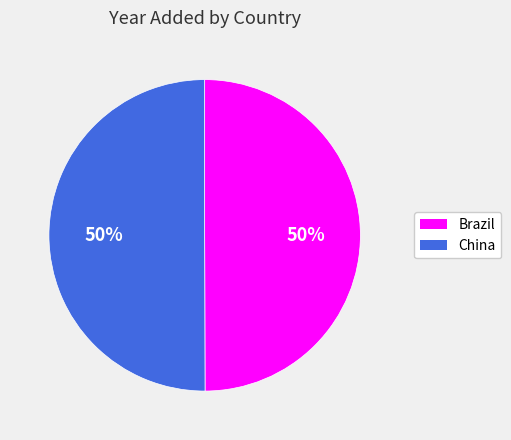

To the nearest percent, what percentage of the pie is Brazil?

50%